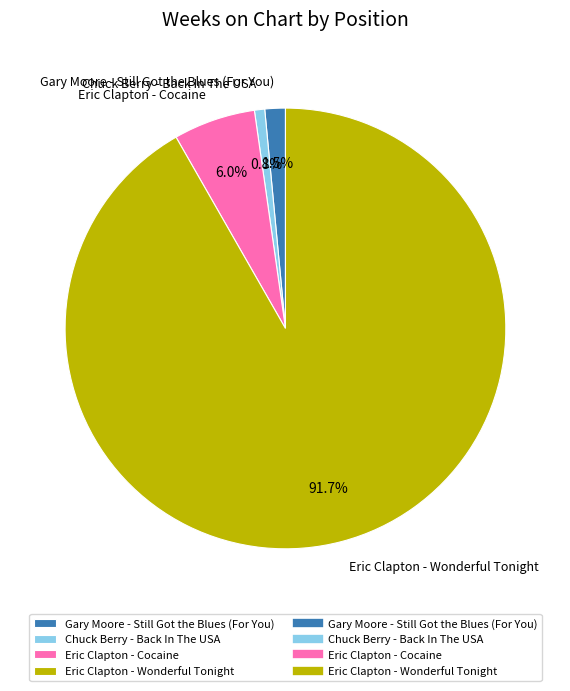

The Eric Clapton - Wonderful Tonight slice represents 92% of the pie. True or false?

True